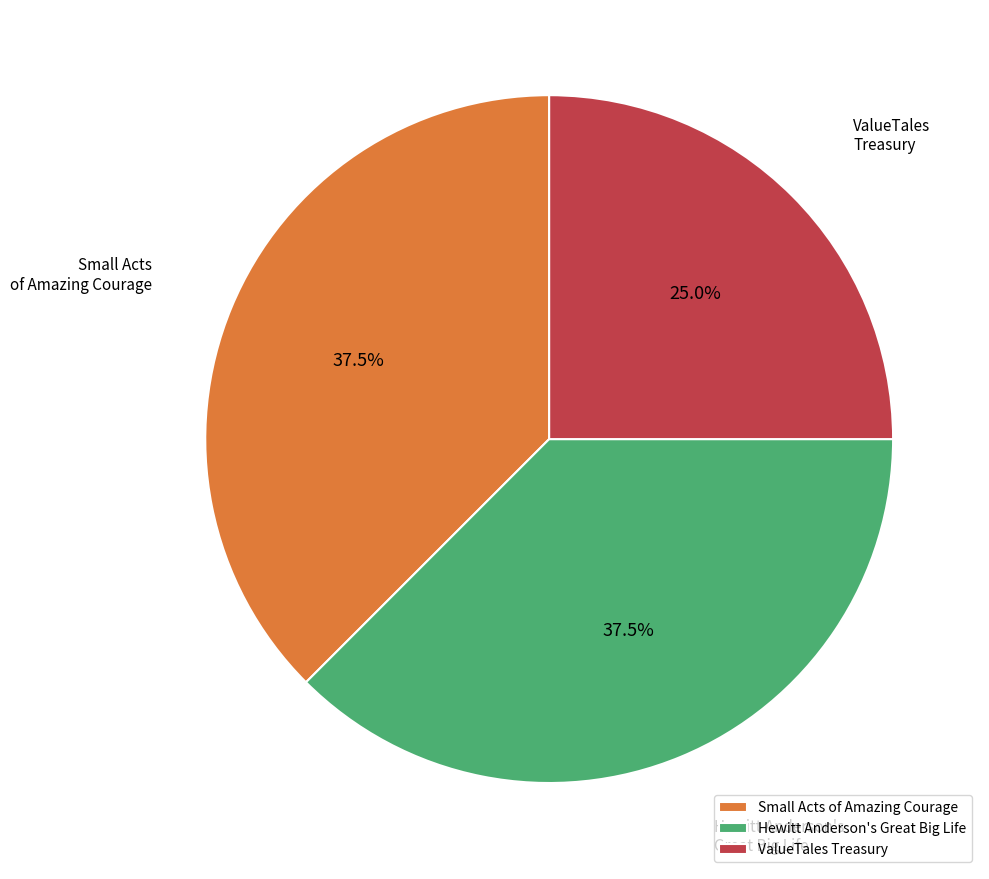

Approximately how many times larger is the value at Small Acts of Amazing Courage compared to ValueTales Treasury?

1.5